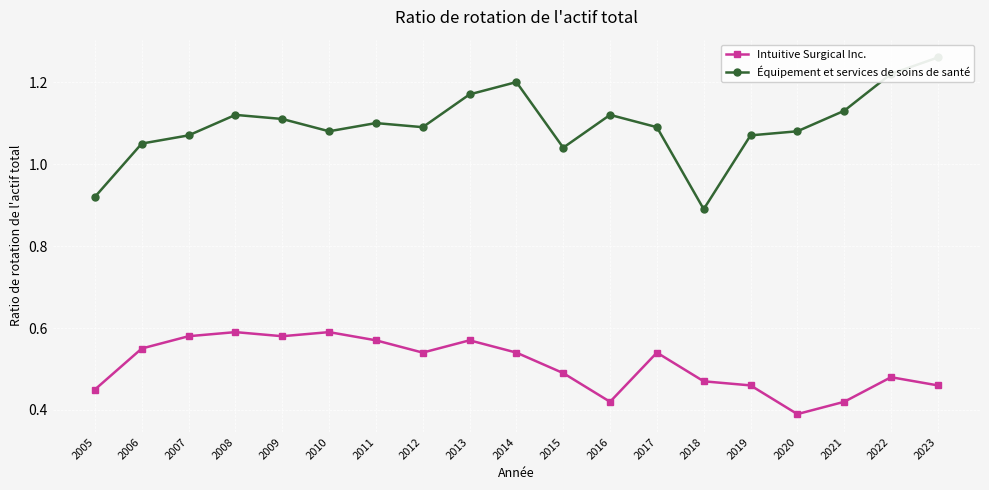

What is the approximate value of Équipement et services de soins de santé at 2007?

1.1